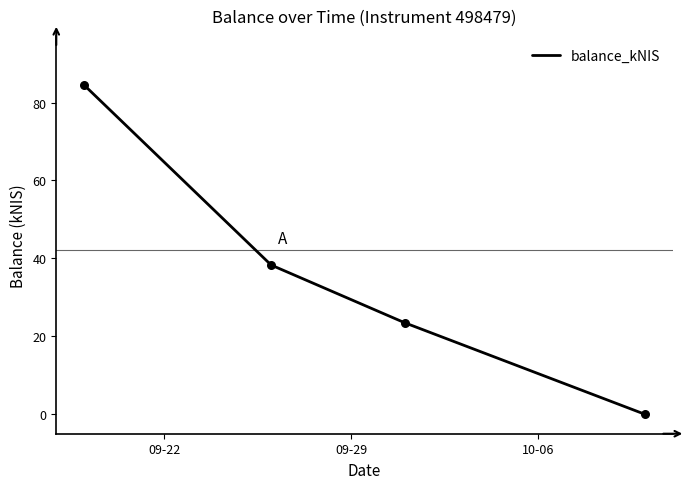

What is the average value?

36.6